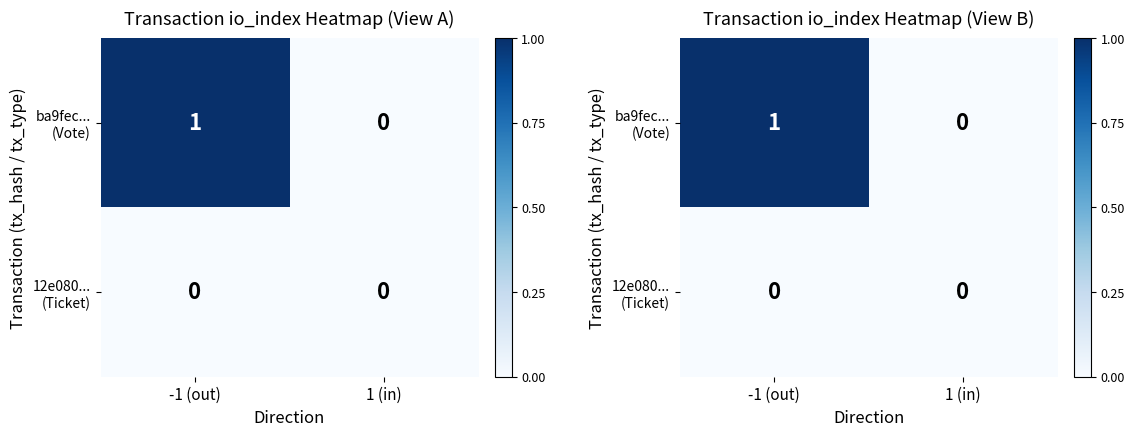

Which category has the highest value in the ba9fec... (Vote) series?

-1 (out)